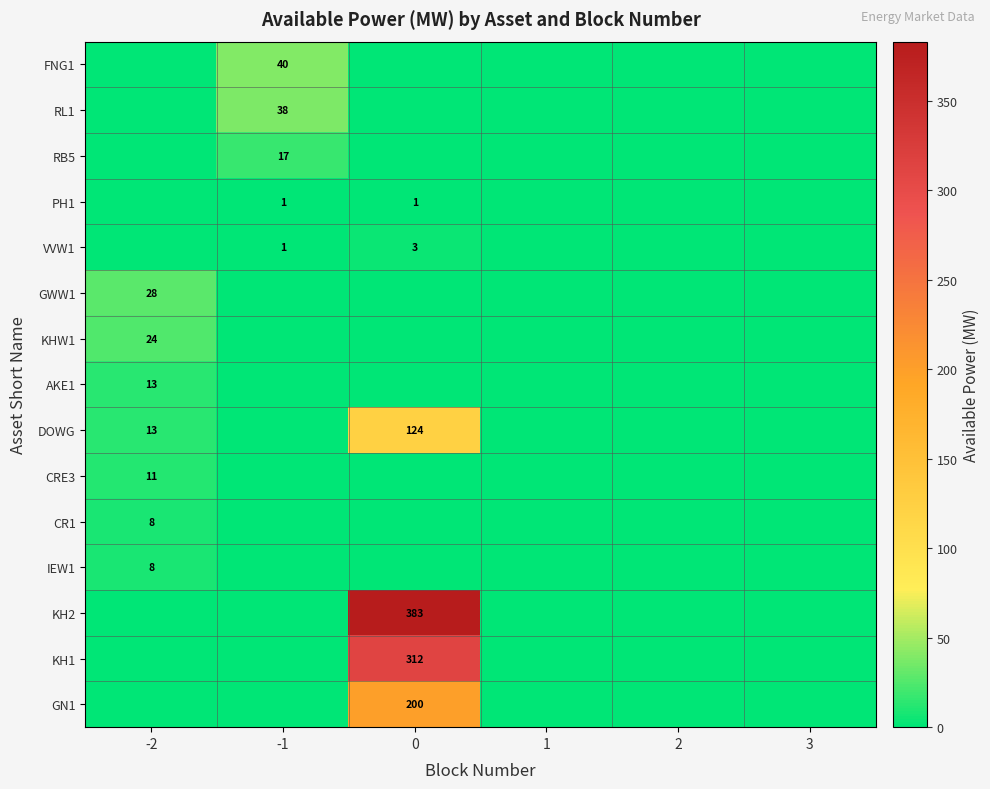

Is it true that RL1 equals 38 at -1?

True